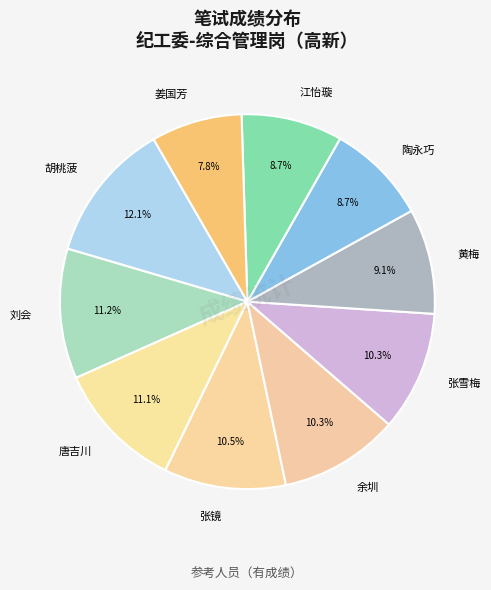

How many segments does this pie chart have?

10